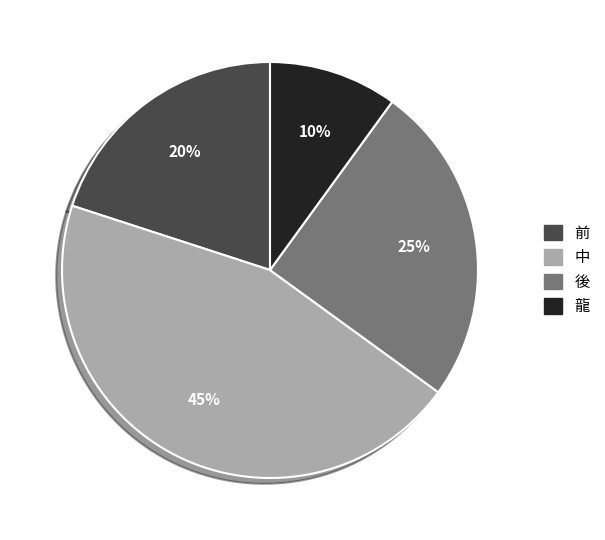

How many slices are in this pie chart?

4